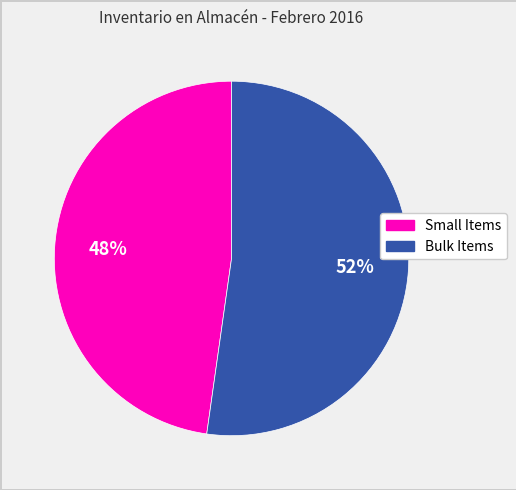

Does any single category account for the majority?

Yes